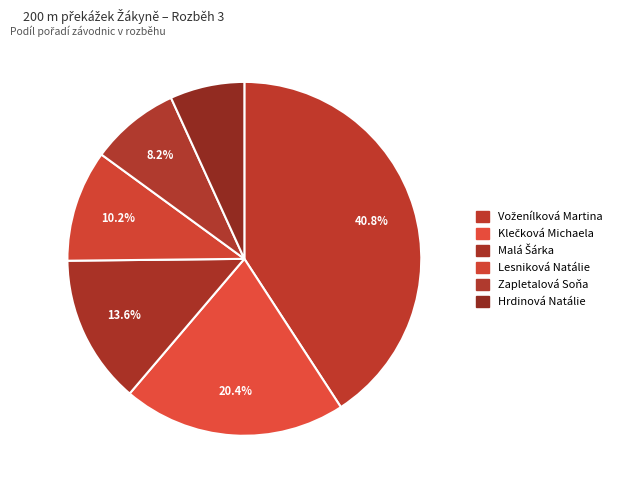

Does any single category account for the majority?

No